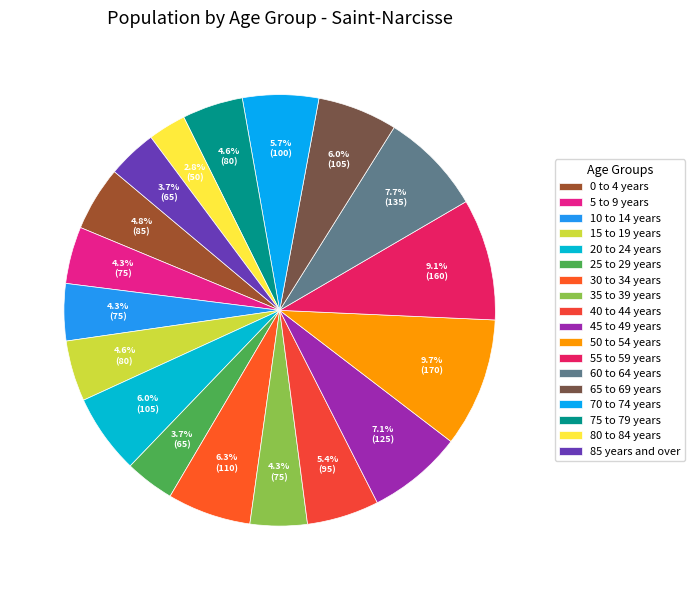

Is there any slice that represents more than half of the pie?

No